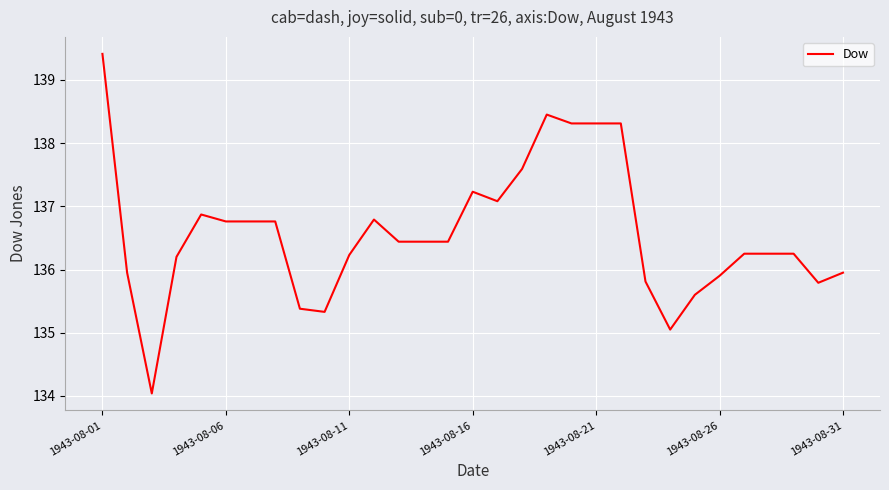

What is the minimum value shown in the chart?

134.0